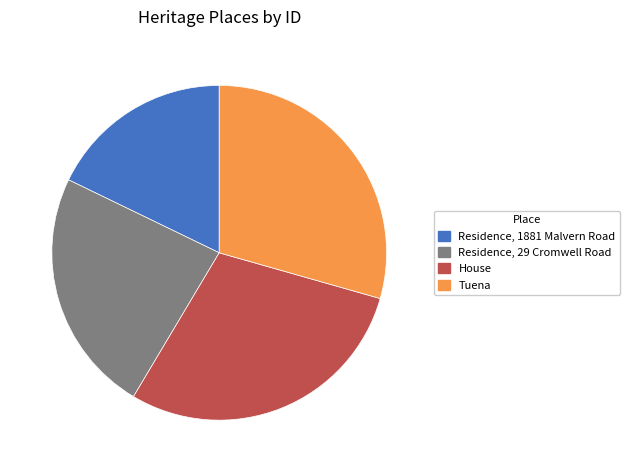

Count the number of slices in the pie.

4